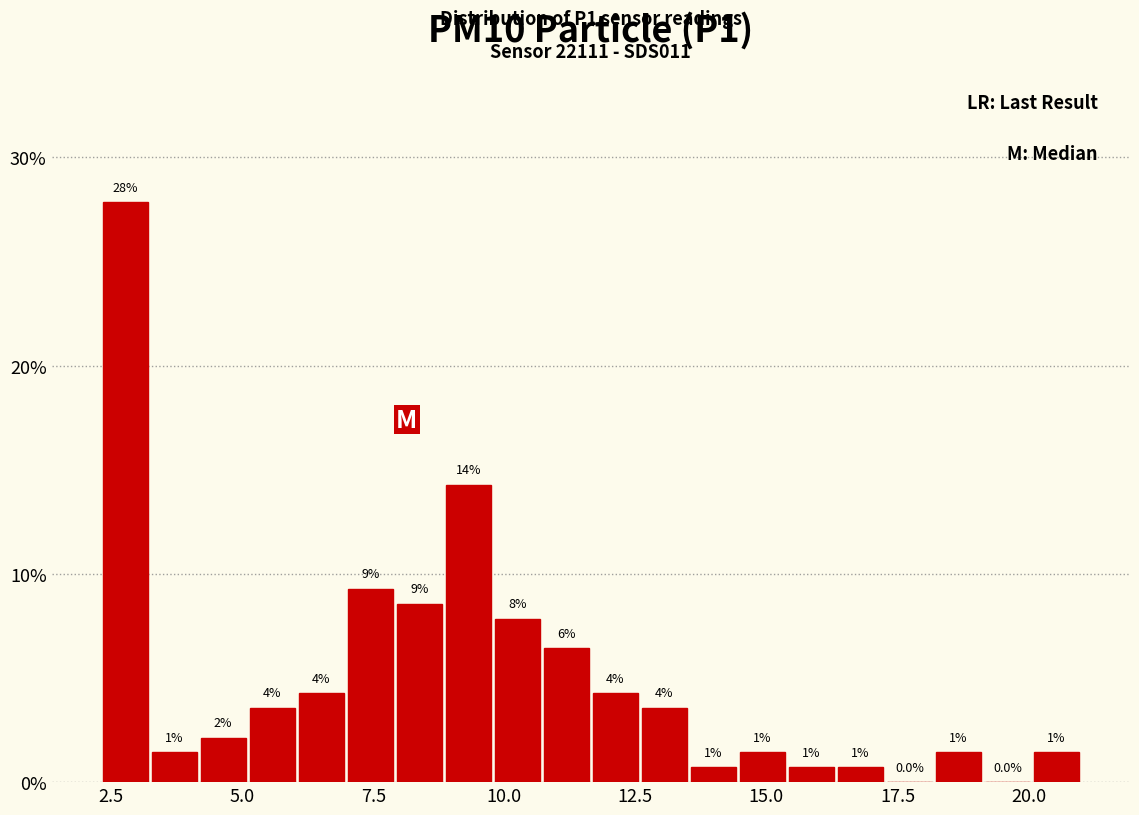

Read against the x-axis, roughly where is the centre of the tallest bar?

3.0